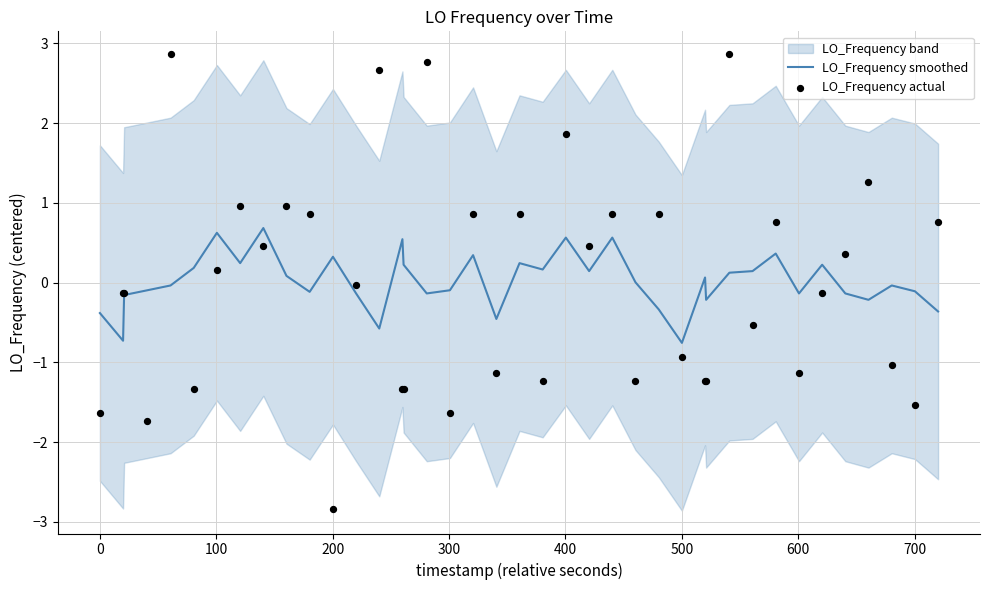

What is the maximum value for LO_Frequency smoothed?

0.7